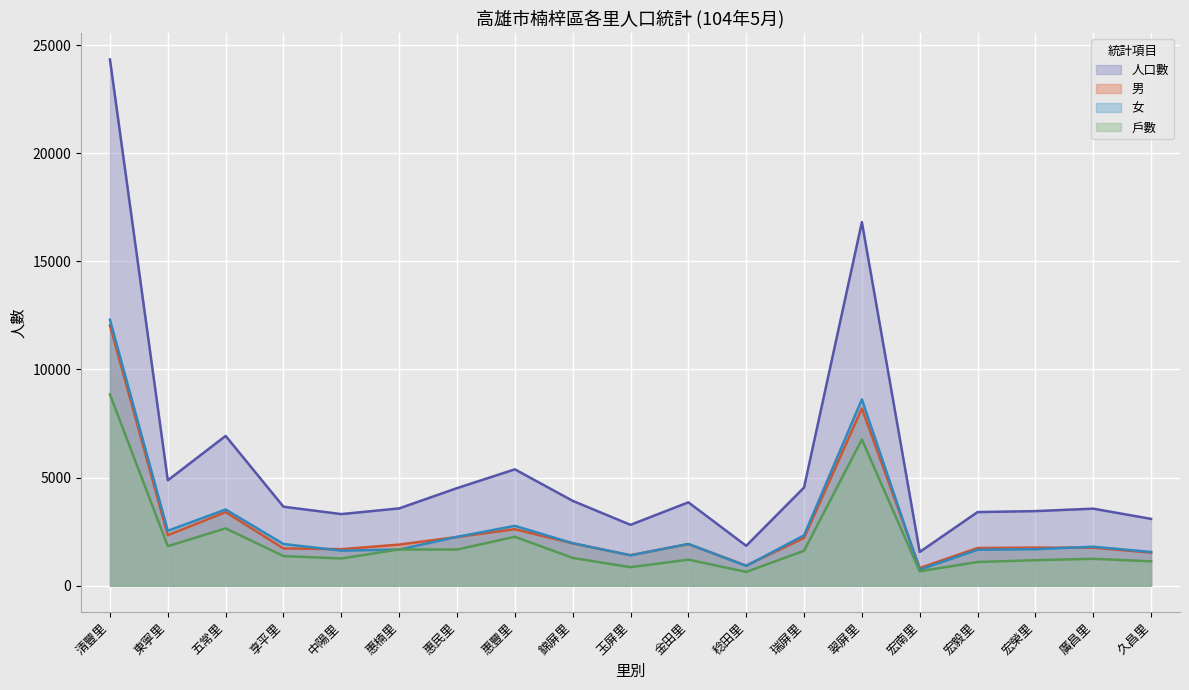

Rank the categories by 女 value from lowest to highest.

宏南里, 稔田里, 玉屏里, 久昌里, 中陽里, 宏毅里, 惠楠里, 宏榮里, 廣昌里, 享平里, 金田里, 錦屏里, 惠民里, 瑞屏里, 東寧里, 惠豐里, 五常里, 翠屏里, 清豐里